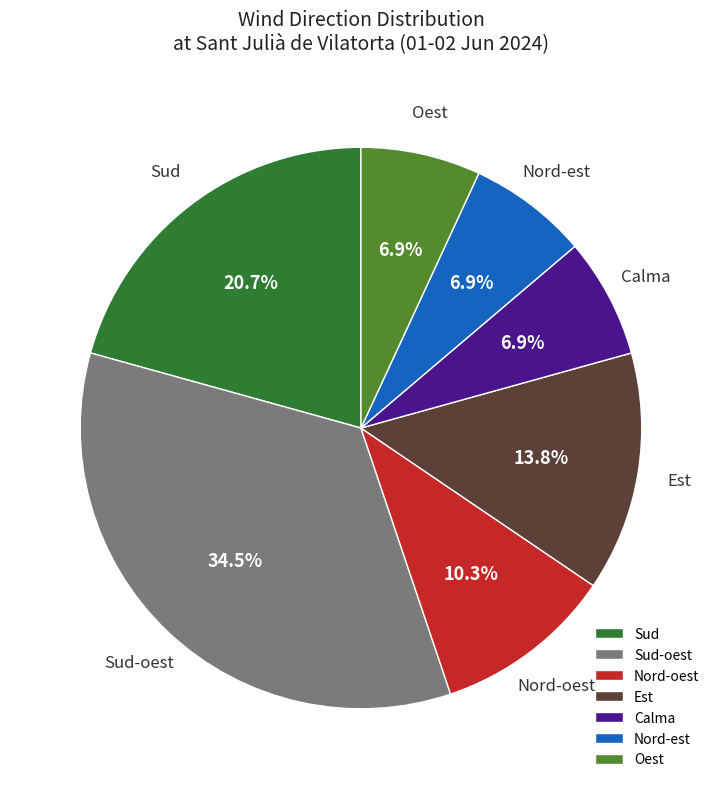

To the nearest percent, what percentage of the pie is Calma?

7%